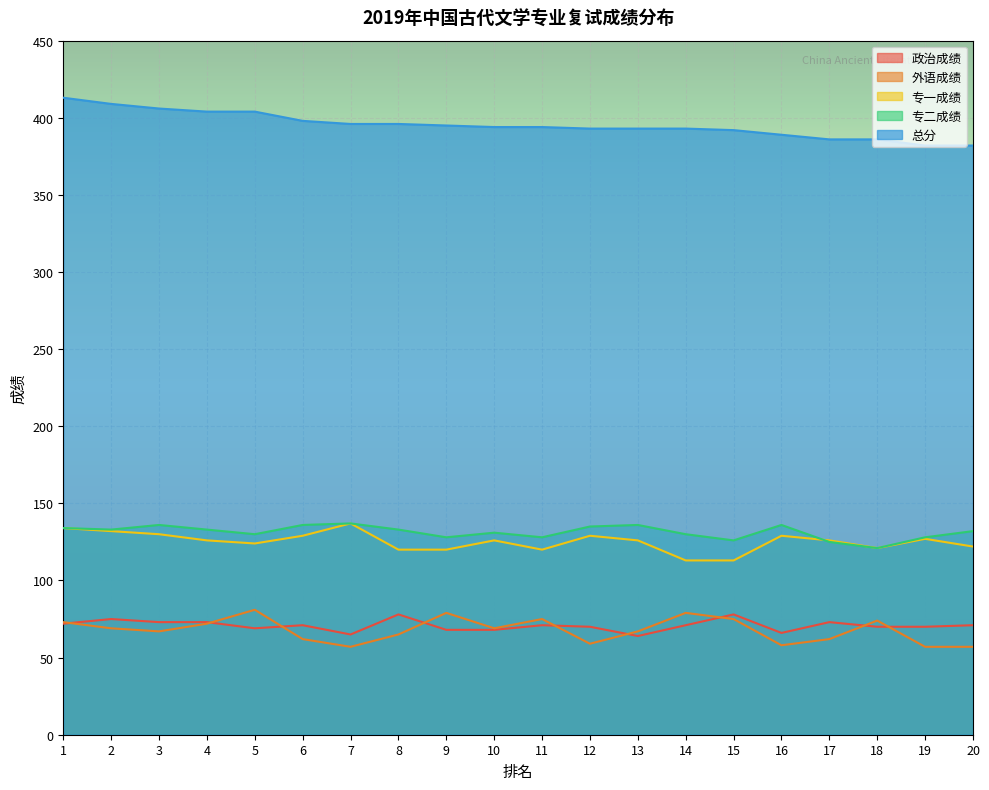

Which series changed the most between 14 and 15?

政治成绩